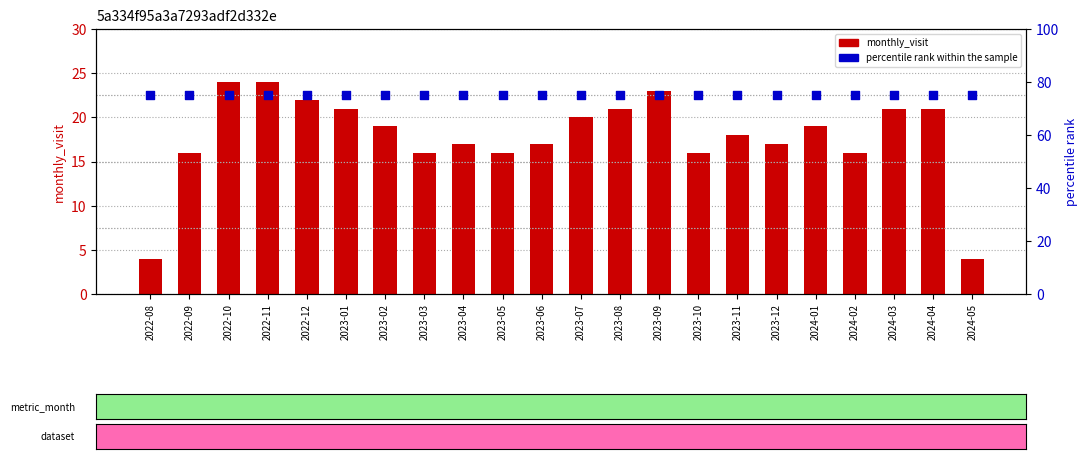

What is the total value across all series at 2023-02?

94